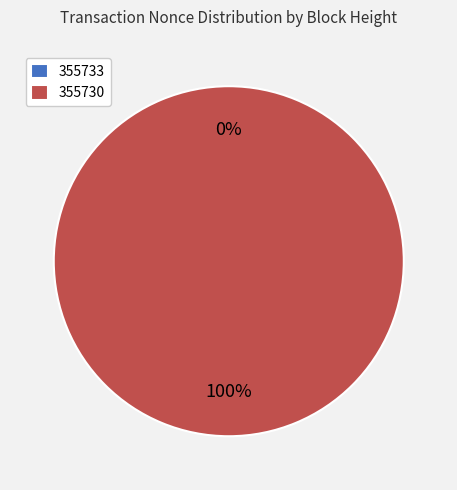

Which category has the smallest portion of the pie?

355733